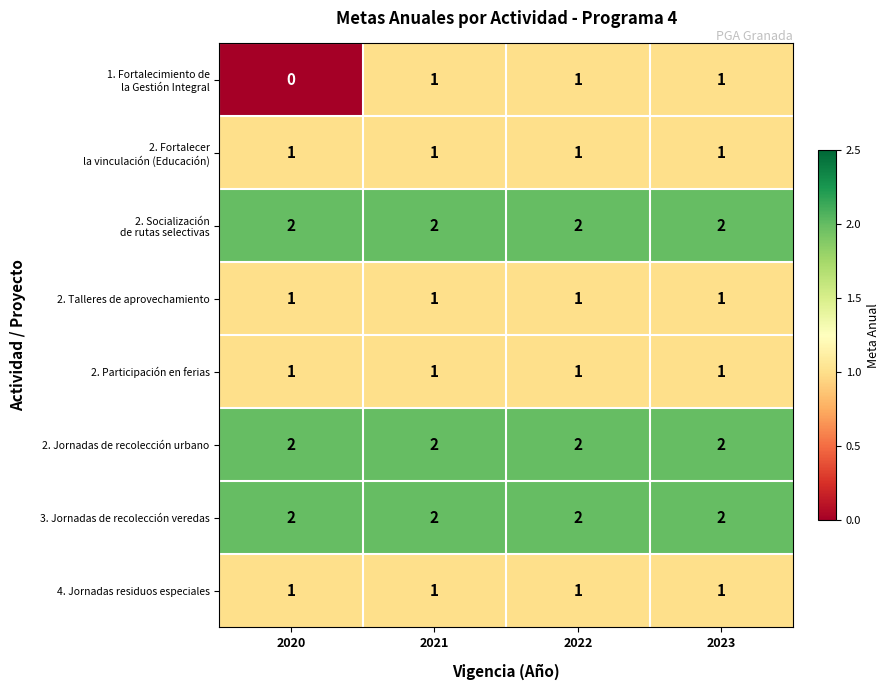

How many data points does each series have?

4